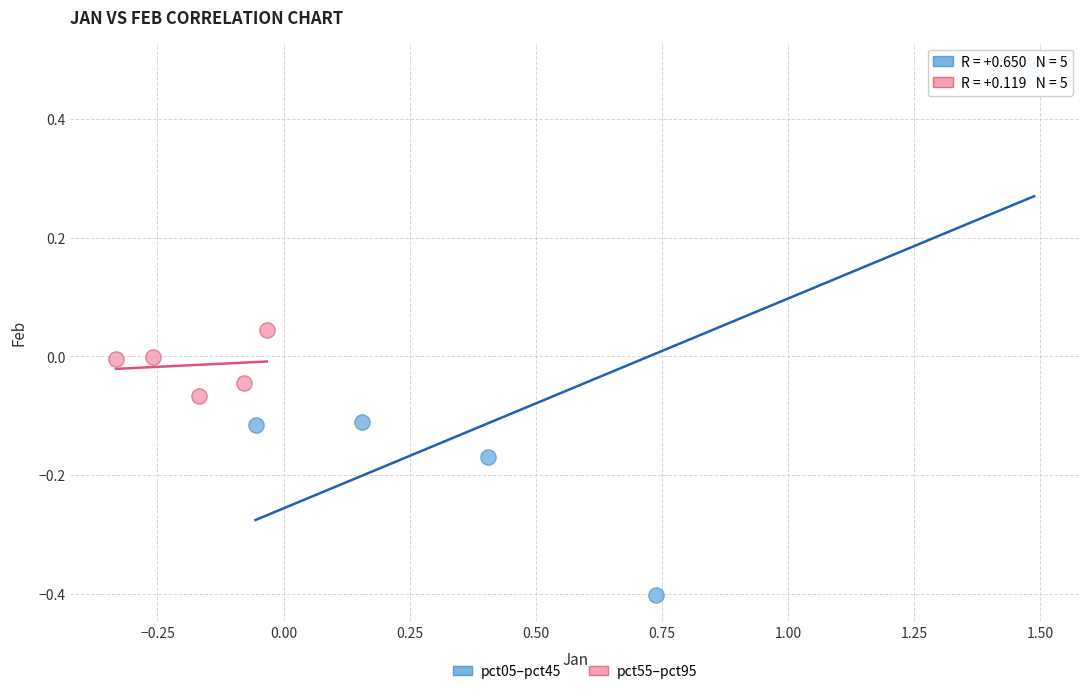

Which series contains the lowest Y value?

pct05–pct45